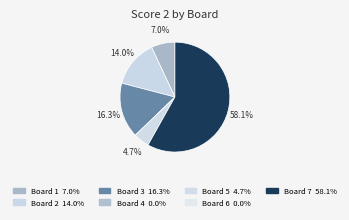

What is the smallest slice in the pie chart?

Board 4